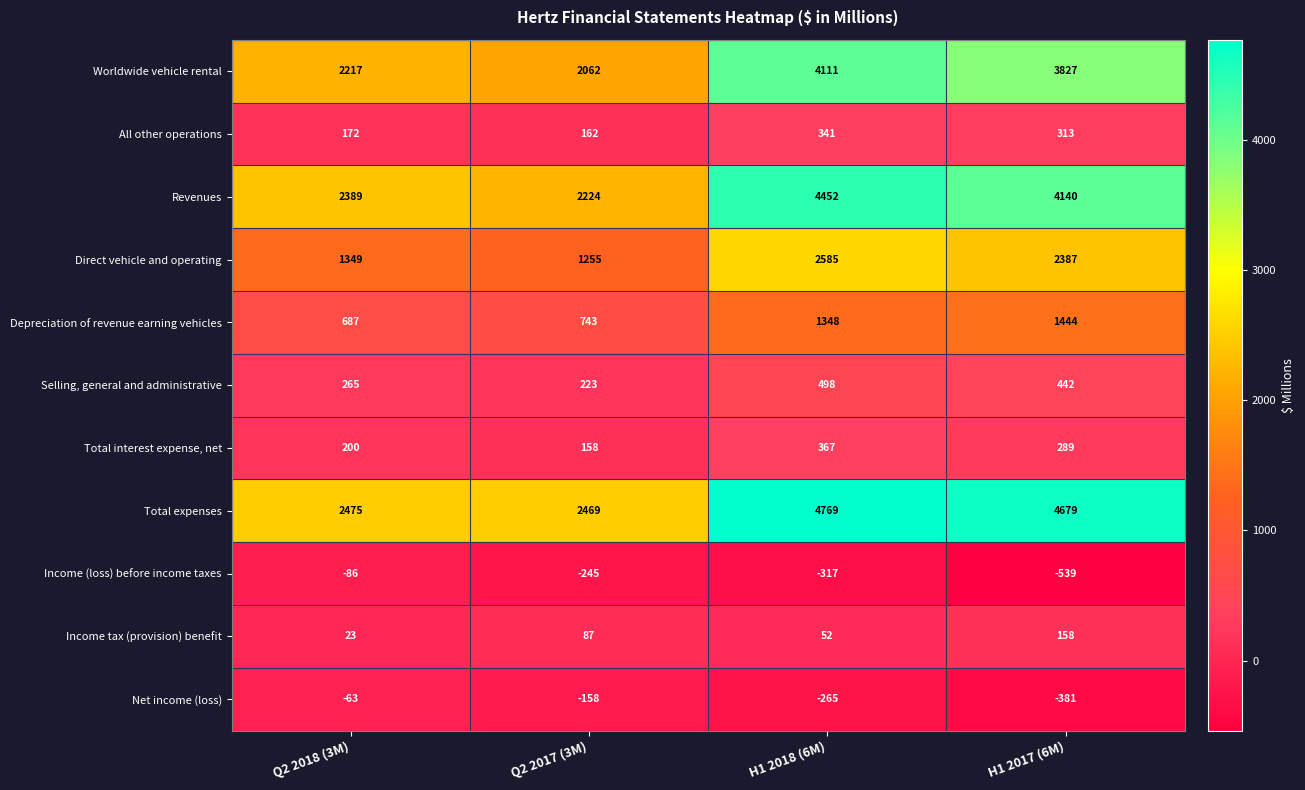

Read the Depreciation of revenue earning vehicles value at Q2 2017 (3M), to the nearest 100.

700